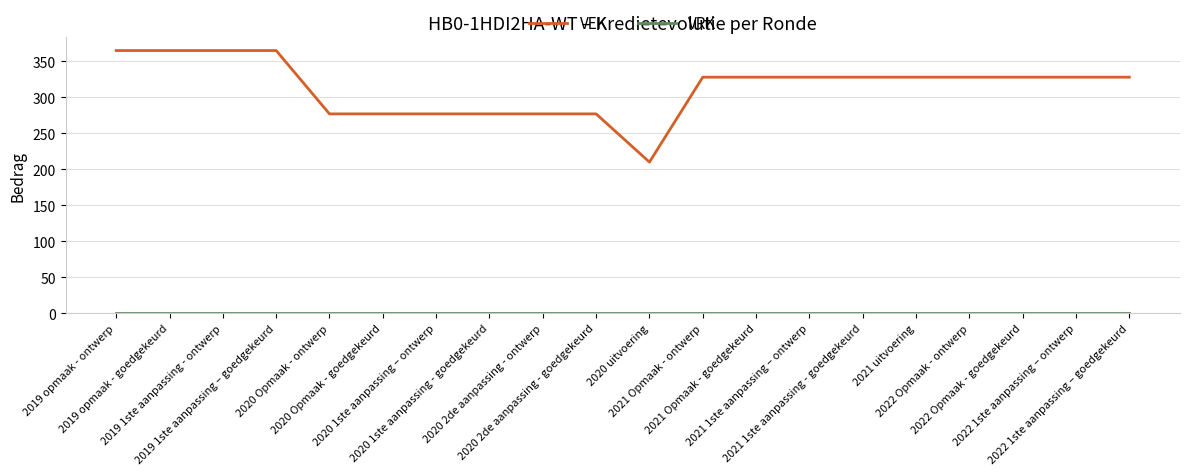

Which series has the largest range (max minus min)?

VEK